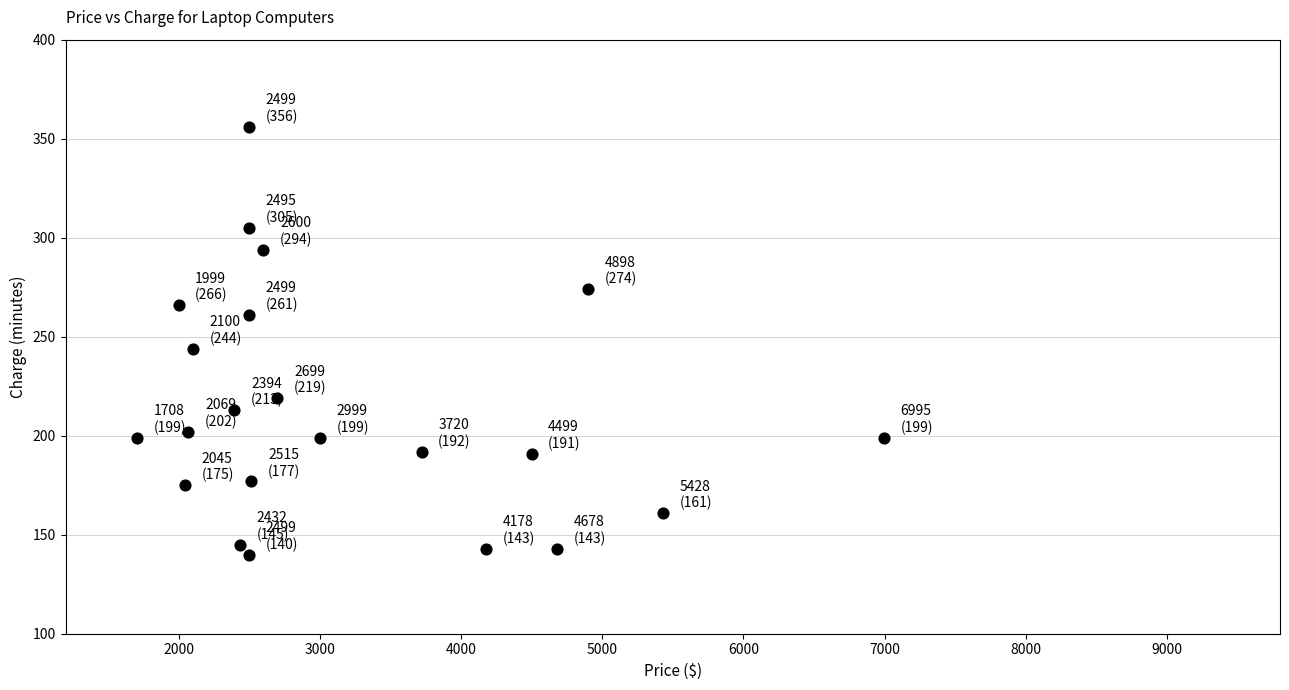

What is the range of X values (max minus min)?

5287